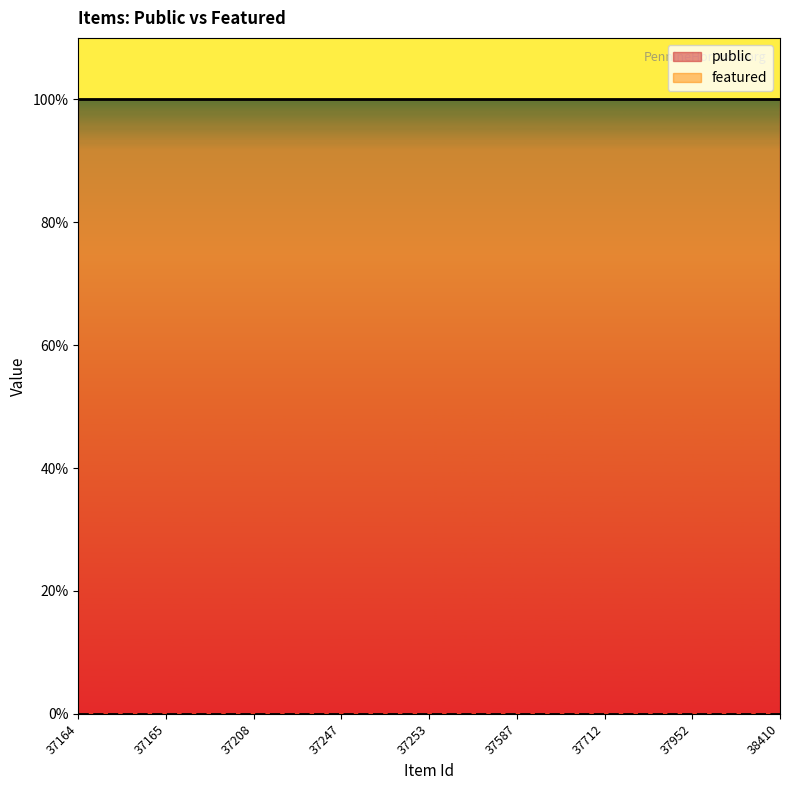

Where is public nearest to the value 1?

37164